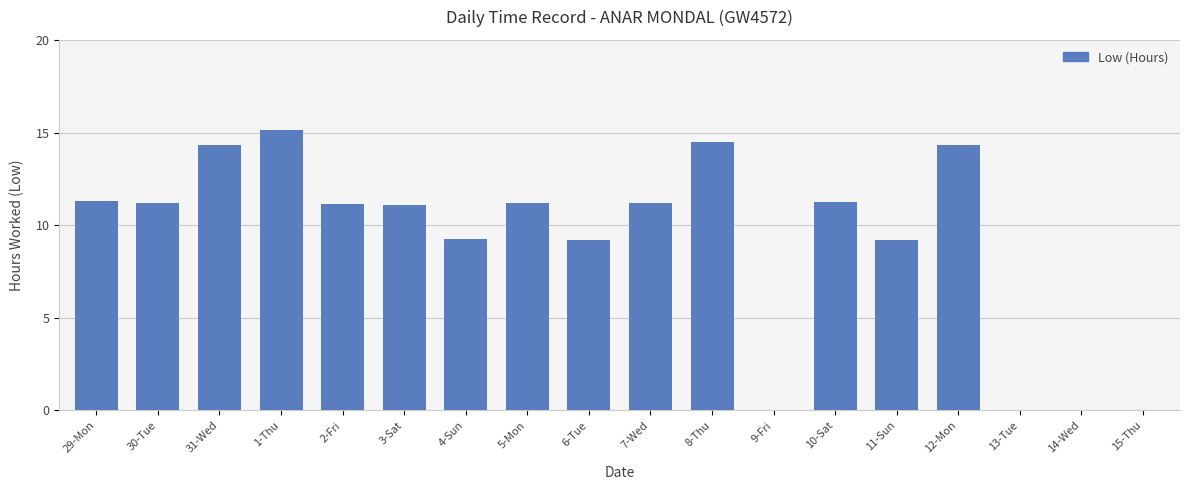

Is it true that the value at 5-Mon is 11.2?

True